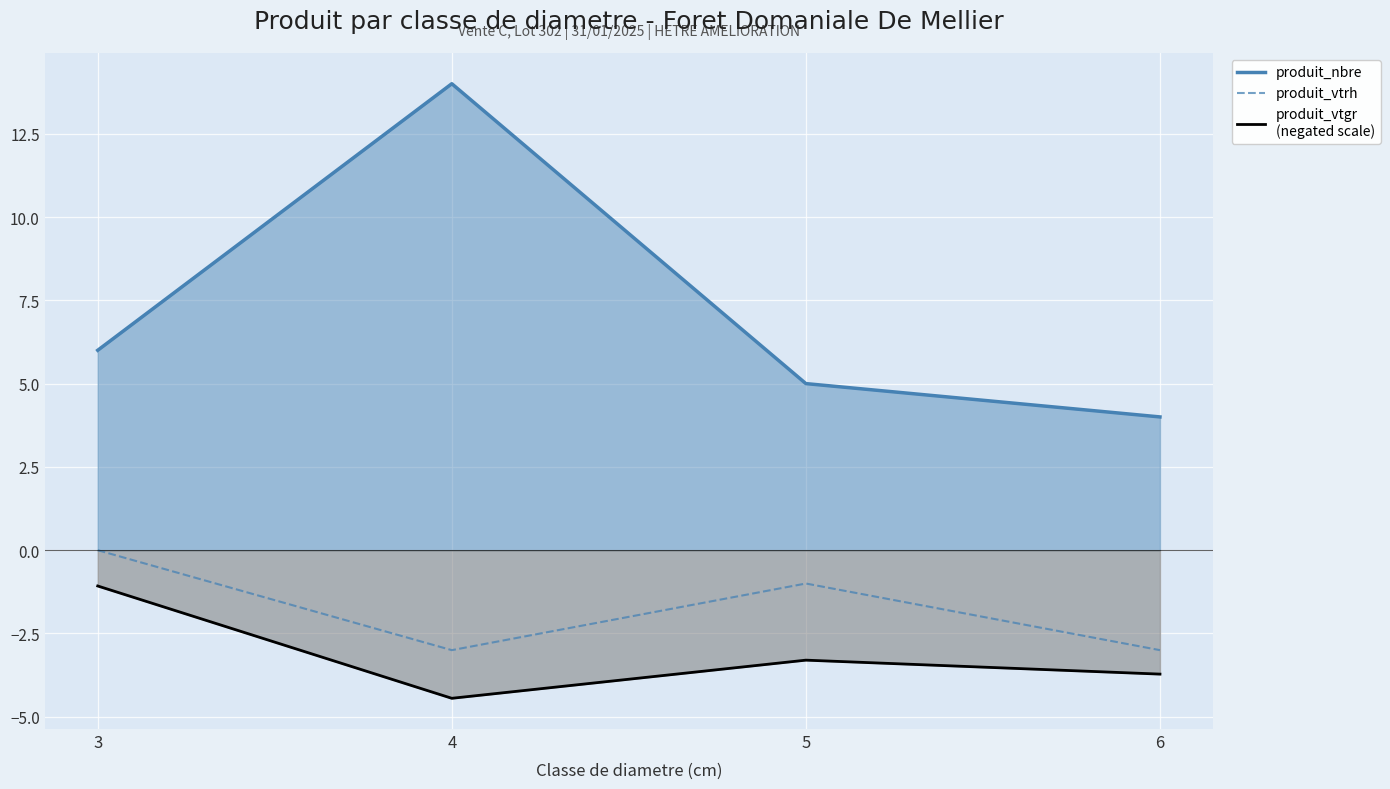

At which label does the data first exceed -1?

3